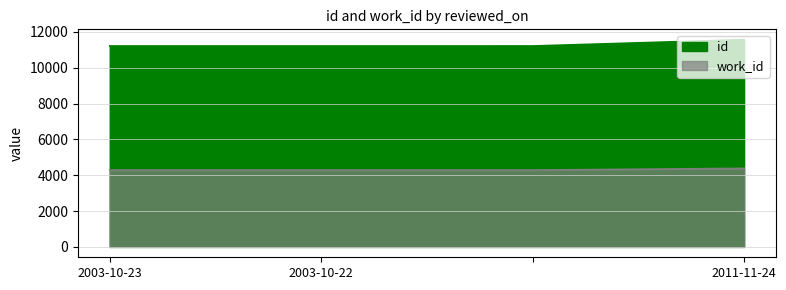

Is it true that id equals 11565 at 2011-11-24?

True